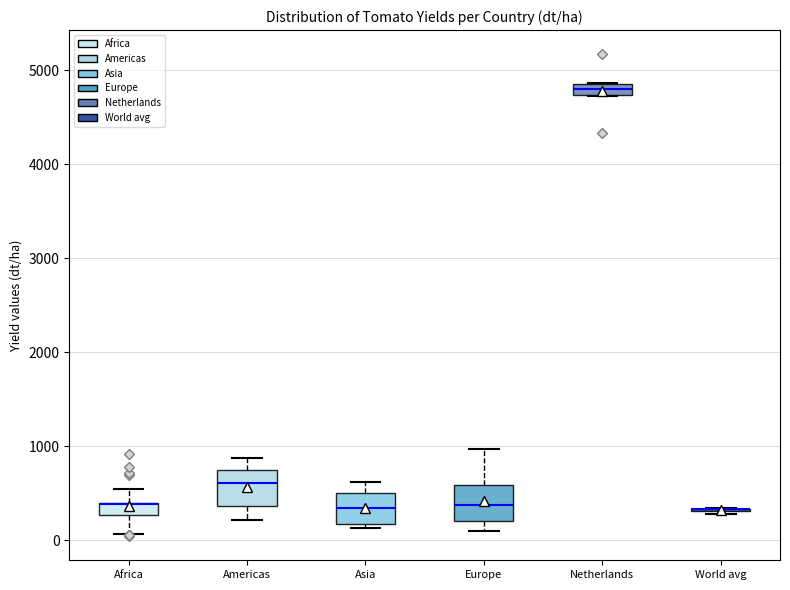

Where does the median line of the box for Asia sit on the y-axis? The values are not printed on the chart, so give them approximately, as read against the axis.

300